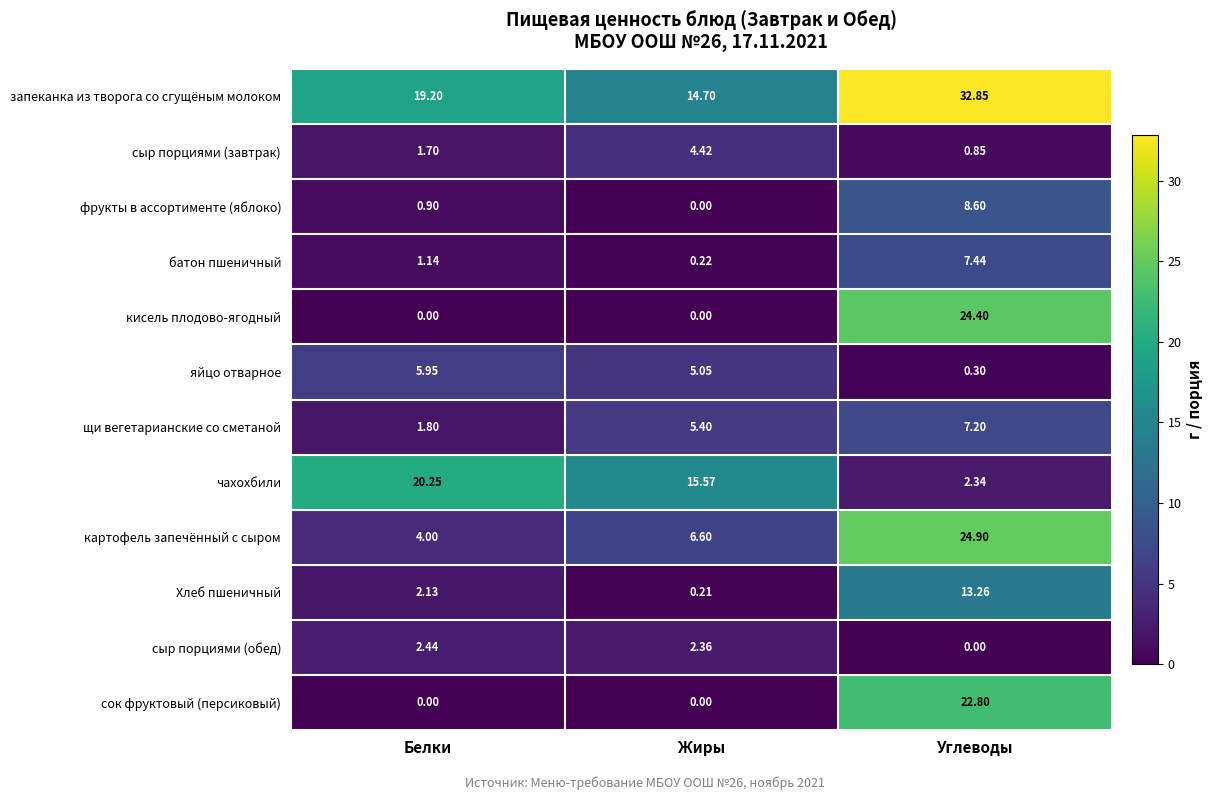

Which series changed the most between Белки and Жиры?

чахохбили